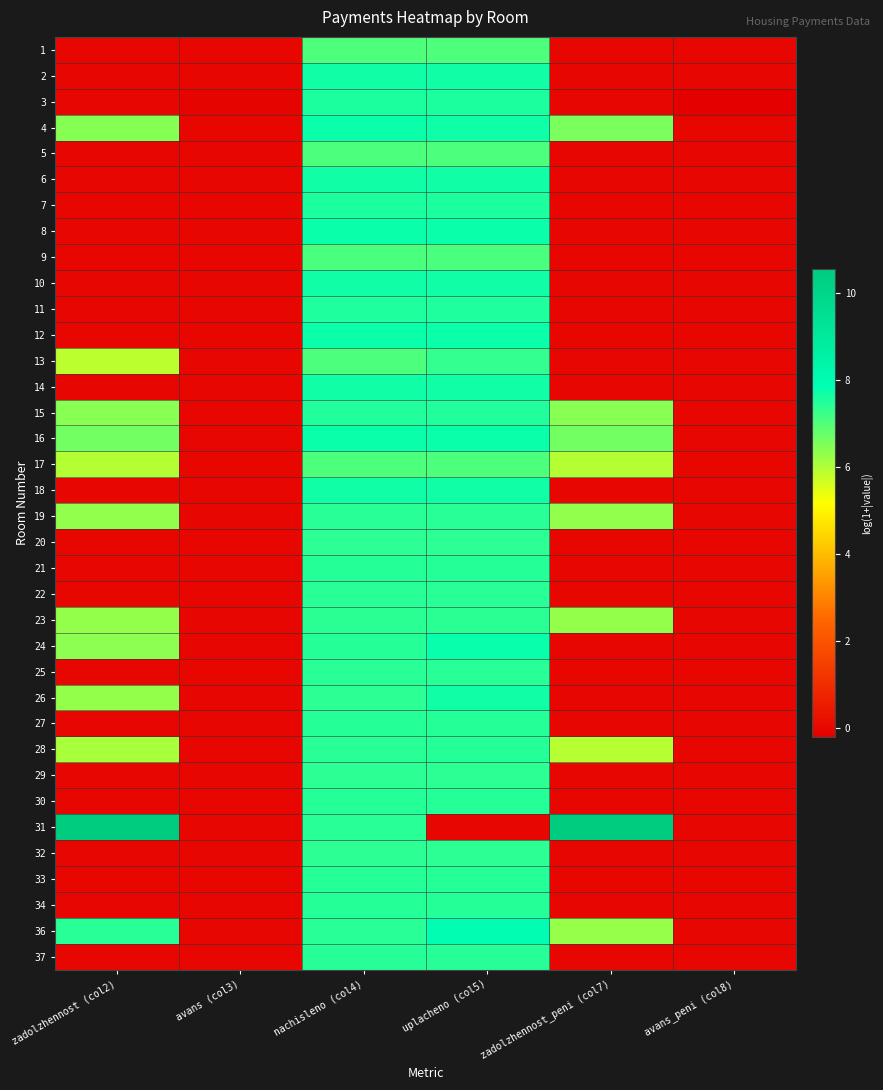

Reading left to right, what are all the values shown in this chart?

1: zadolzhennost (col2)=0.0	avans (col3)=0.0	nachisleno (col4)=7.0	uplacheno (col5)=7.0	zadolzhennost_peni (col7)=0.0	avans_peni (col8)=0.0
2: zadolzhennost (col2)=0.0	avans (col3)=0.0	nachisleno (col4)=7.7	uplacheno (col5)=7.7	zadolzhennost_peni (col7)=0.0	avans_peni (col8)=0.0
3: zadolzhennost (col2)=0.0	avans (col3)=-0.1	nachisleno (col4)=7.6	uplacheno (col5)=7.6	zadolzhennost_peni (col7)=0.0	avans_peni (col8)=-0.2
4: zadolzhennost (col2)=6.4	avans (col3)=0.0	nachisleno (col4)=7.7	uplacheno (col5)=7.7	zadolzhennost_peni (col7)=6.6	avans_peni (col8)=0.0
5: zadolzhennost (col2)=0.0	avans (col3)=0.0	nachisleno (col4)=7.1	uplacheno (col5)=7.1	zadolzhennost_peni (col7)=0.0	avans_peni (col8)=0.0
6: zadolzhennost (col2)=0.0	avans (col3)=0.0	nachisleno (col4)=7.7	uplacheno (col5)=7.7	zadolzhennost_peni (col7)=0.0	avans_peni (col8)=0.0
7: zadolzhennost (col2)=0.0	avans (col3)=0.0	nachisleno (col4)=7.6	uplacheno (col5)=7.6	zadolzhennost_peni (col7)=0.0	avans_peni (col8)=0.0
8: zadolzhennost (col2)=0.0	avans (col3)=0.0	nachisleno (col4)=7.7	uplacheno (col5)=7.7	zadolzhennost_peni (col7)=0.0	avans_peni (col8)=0.0
9: zadolzhennost (col2)=0.0	avans (col3)=0.0	nachisleno (col4)=7.1	uplacheno (col5)=7.1	zadolzhennost_peni (col7)=0.0	avans_peni (col8)=0.0
10: zadolzhennost (col2)=0.0	avans (col3)=0.0	nachisleno (col4)=7.7	uplacheno (col5)=7.7	zadolzhennost_peni (col7)=0.0	avans_peni (col8)=0.0
11: zadolzhennost (col2)=0.0	avans (col3)=0.0	nachisleno (col4)=7.5	uplacheno (col5)=7.5	zadolzhennost_peni (col7)=0.0	avans_peni (col8)=0.0
12: zadolzhennost (col2)=0.0	avans (col3)=0.0	nachisleno (col4)=7.7	uplacheno (col5)=7.7	zadolzhennost_peni (col7)=0.0	avans_peni (col8)=0.0
13: zadolzhennost (col2)=5.9	avans (col3)=0.0	nachisleno (col4)=7.1	uplacheno (col5)=7.3	zadolzhennost_peni (col7)=0.0	avans_peni (col8)=0.0
14: zadolzhennost (col2)=0.0	avans (col3)=0.0	nachisleno (col4)=7.7	uplacheno (col5)=7.7	zadolzhennost_peni (col7)=0.0	avans_peni (col8)=0.0
15: zadolzhennost (col2)=6.4	avans (col3)=0.0	nachisleno (col4)=7.5	uplacheno (col5)=7.5	zadolzhennost_peni (col7)=6.4	avans_peni (col8)=0.0
16: zadolzhennost (col2)=6.7	avans (col3)=0.0	nachisleno (col4)=7.7	uplacheno (col5)=7.7	zadolzhennost_peni (col7)=6.7	avans_peni (col8)=0.0
17: zadolzhennost (col2)=6.0	avans (col3)=0.0	nachisleno (col4)=7.1	uplacheno (col5)=7.1	zadolzhennost_peni (col7)=6.0	avans_peni (col8)=0.0
18: zadolzhennost (col2)=0.0	avans (col3)=0.0	nachisleno (col4)=7.7	uplacheno (col5)=7.7	zadolzhennost_peni (col7)=0.0	avans_peni (col8)=0.0
19: zadolzhennost (col2)=6.3	avans (col3)=0.0	nachisleno (col4)=7.4	uplacheno (col5)=7.4	zadolzhennost_peni (col7)=6.3	avans_peni (col8)=0.0
20: zadolzhennost (col2)=0.0	avans (col3)=0.0	nachisleno (col4)=7.4	uplacheno (col5)=7.4	zadolzhennost_peni (col7)=0.0	avans_peni (col8)=0.0
21: zadolzhennost (col2)=0.0	avans (col3)=0.0	nachisleno (col4)=7.5	uplacheno (col5)=7.5	zadolzhennost_peni (col7)=0.0	avans_peni (col8)=0.0
22: zadolzhennost (col2)=0.0	avans (col3)=0.0	nachisleno (col4)=7.4	uplacheno (col5)=7.4	zadolzhennost_peni (col7)=0.0	avans_peni (col8)=0.0
23: zadolzhennost (col2)=6.3	avans (col3)=0.0	nachisleno (col4)=7.4	uplacheno (col5)=7.4	zadolzhennost_peni (col7)=6.3	avans_peni (col8)=0.0
24: zadolzhennost (col2)=6.4	avans (col3)=0.0	nachisleno (col4)=7.5	uplacheno (col5)=7.8	zadolzhennost_peni (col7)=0.0	avans_peni (col8)=0.0
25: zadolzhennost (col2)=0.0	avans (col3)=0.0	nachisleno (col4)=7.4	uplacheno (col5)=7.4	zadolzhennost_peni (col7)=0.0	avans_peni (col8)=0.0
26: zadolzhennost (col2)=6.3	avans (col3)=0.0	nachisleno (col4)=7.4	uplacheno (col5)=7.7	zadolzhennost_peni (col7)=0.0	avans_peni (col8)=0.0
27: zadolzhennost (col2)=0.0	avans (col3)=0.0	nachisleno (col4)=7.5	uplacheno (col5)=7.5	zadolzhennost_peni (col7)=0.0	avans_peni (col8)=0.0
28: zadolzhennost (col2)=6.1	avans (col3)=0.0	nachisleno (col4)=7.4	uplacheno (col5)=7.5	zadolzhennost_peni (col7)=5.9	avans_peni (col8)=0.0
29: zadolzhennost (col2)=0.0	avans (col3)=0.0	nachisleno (col4)=7.4	uplacheno (col5)=7.4	zadolzhennost_peni (col7)=0.0	avans_peni (col8)=0.0
30: zadolzhennost (col2)=0.0	avans (col3)=0.0	nachisleno (col4)=7.5	uplacheno (col5)=7.5	zadolzhennost_peni (col7)=0.0	avans_peni (col8)=0.0
31: zadolzhennost (col2)=10.5	avans (col3)=0.0	nachisleno (col4)=7.4	uplacheno (col5)=0.0	zadolzhennost_peni (col7)=10.6	avans_peni (col8)=0.0
32: zadolzhennost (col2)=0.0	avans (col3)=0.0	nachisleno (col4)=7.4	uplacheno (col5)=7.4	zadolzhennost_peni (col7)=0.0	avans_peni (col8)=0.0
33: zadolzhennost (col2)=0.0	avans (col3)=0.0	nachisleno (col4)=7.5	uplacheno (col5)=7.5	zadolzhennost_peni (col7)=0.0	avans_peni (col8)=0.0
34: zadolzhennost (col2)=0.0	avans (col3)=0.0	nachisleno (col4)=7.5	uplacheno (col5)=7.5	zadolzhennost_peni (col7)=0.0	avans_peni (col8)=0.0
36: zadolzhennost (col2)=7.4	avans (col3)=0.0	nachisleno (col4)=7.4	uplacheno (col5)=7.9	zadolzhennost_peni (col7)=6.3	avans_peni (col8)=0.0
37: zadolzhennost (col2)=0.0	avans (col3)=0.0	nachisleno (col4)=7.5	uplacheno (col5)=7.5	zadolzhennost_peni (col7)=0.0	avans_peni (col8)=0.0